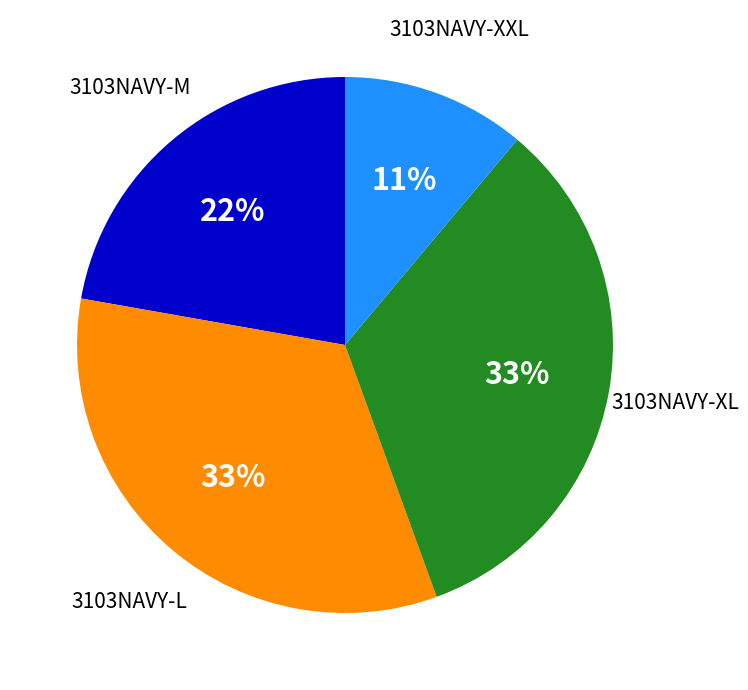

How many slices are in this pie chart?

4